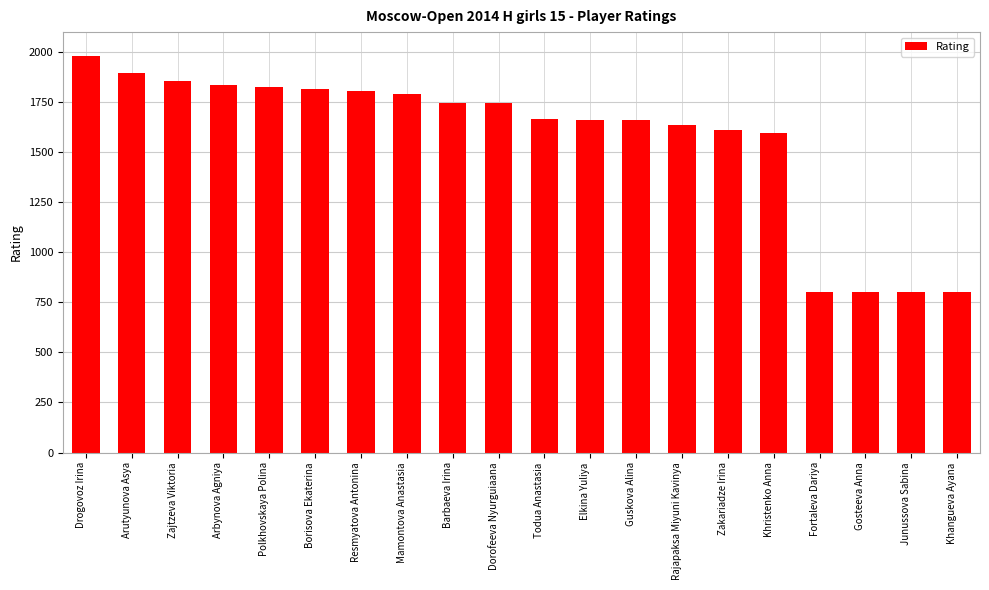

How many data points does each series have?

20